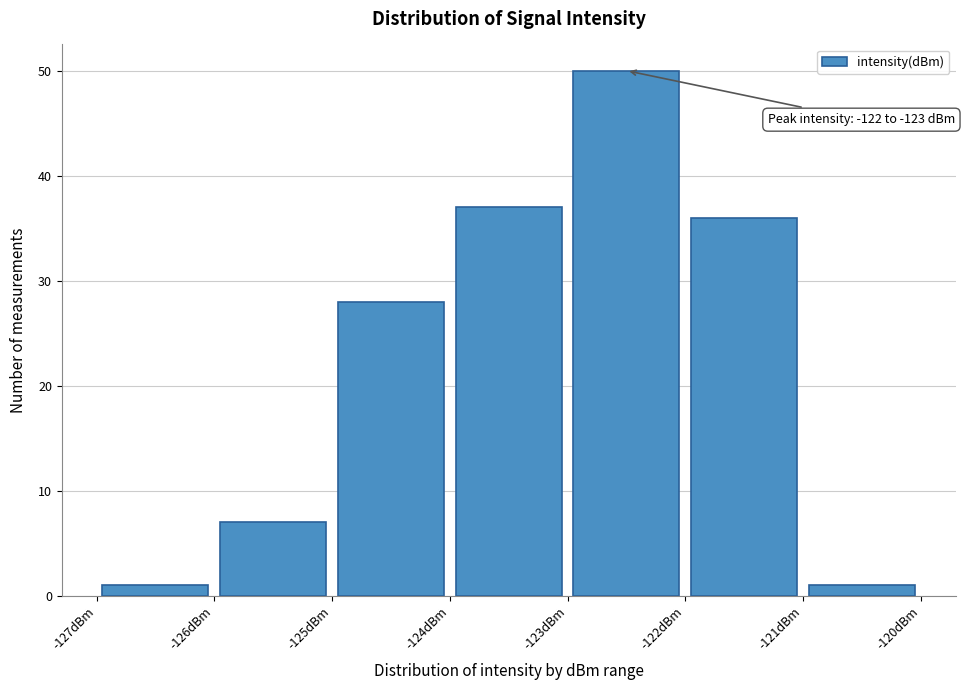

Over which range of the x-axis is the bar tallest?

-123 to -122